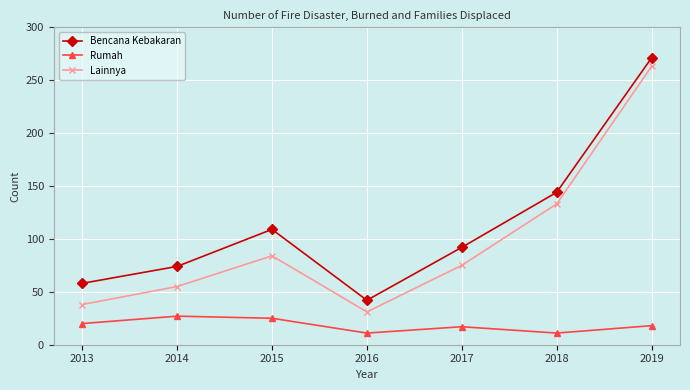

Is the value of Bencana Kebakaran at 2014 greater than the value of Lainnya at 2016?

Yes